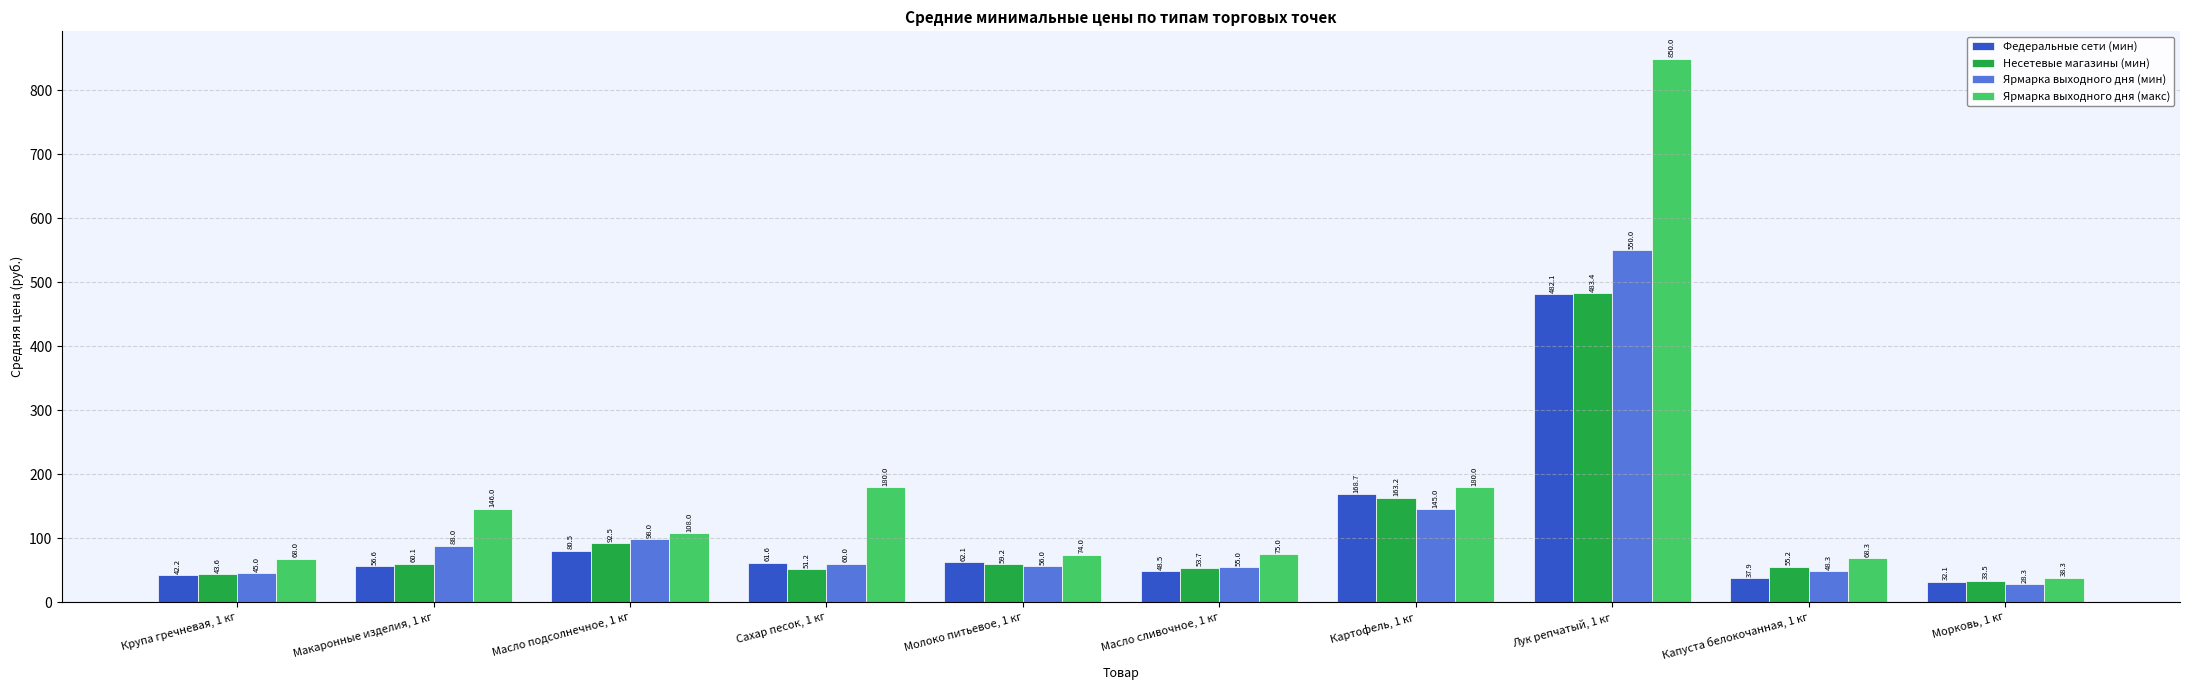

What is the value of the Федеральные сети (мин) bar at the 8th from the left?

482.1